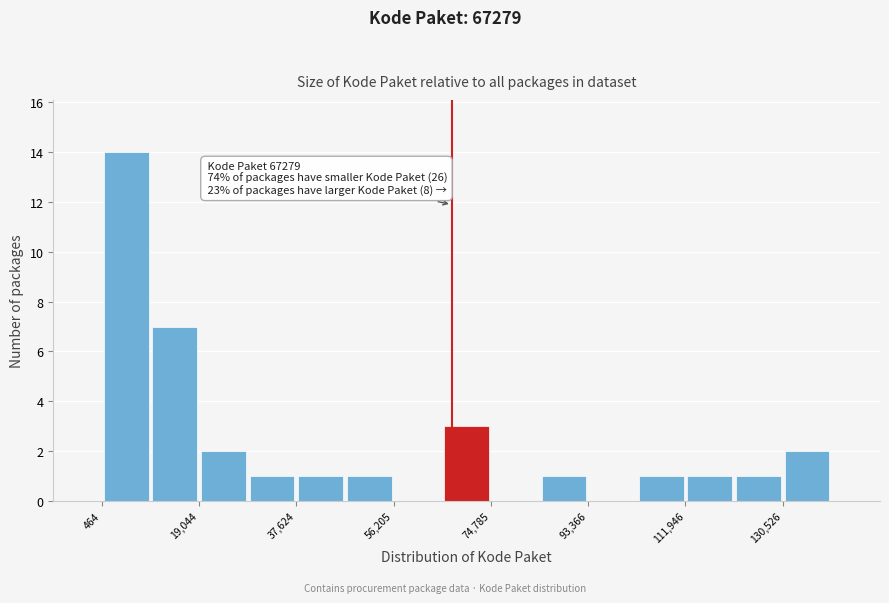

Which range on the x-axis has the tallest bar?

0 to 10000